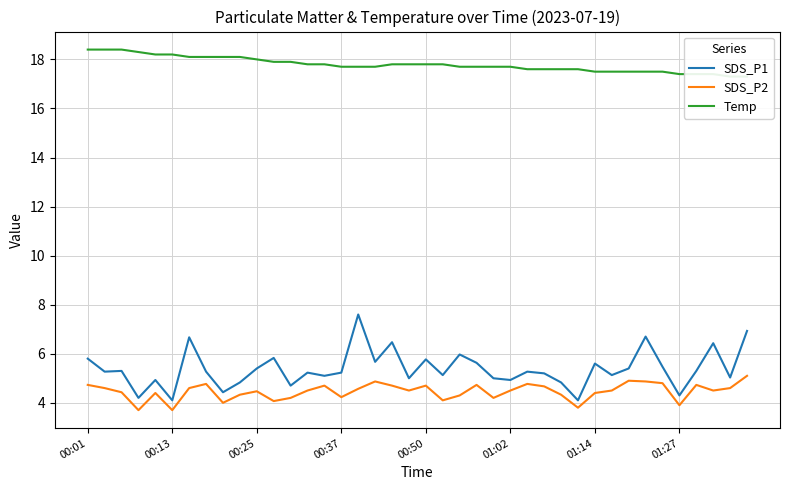

What is the sum of the SDS_P1 values at 21 and 36?

10.4